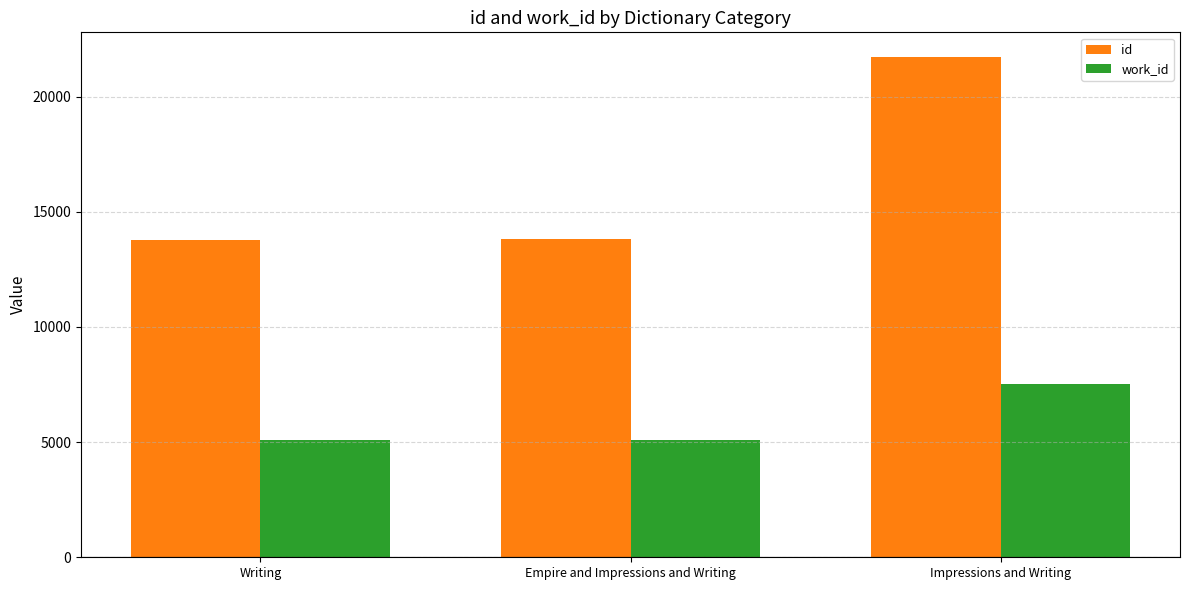

What is the label of the 3rd bar from the left?

Impressions and Writing